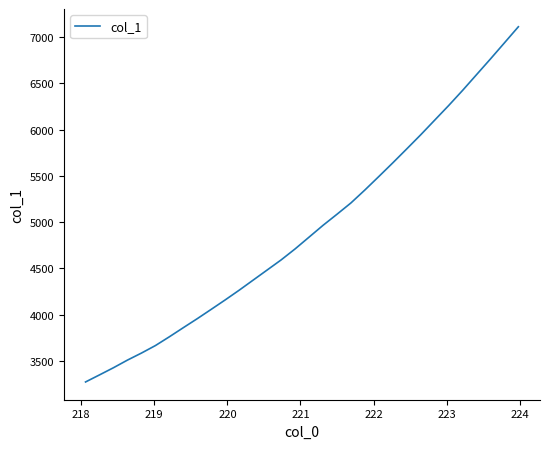

What is the difference between the maximum and minimum values?

3843.9